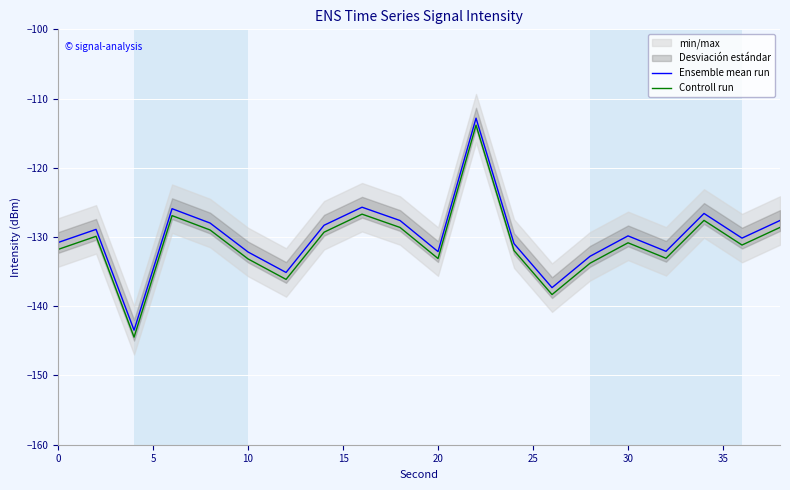

True or false: Ensemble mean run and Controll run intersect in this chart.

False